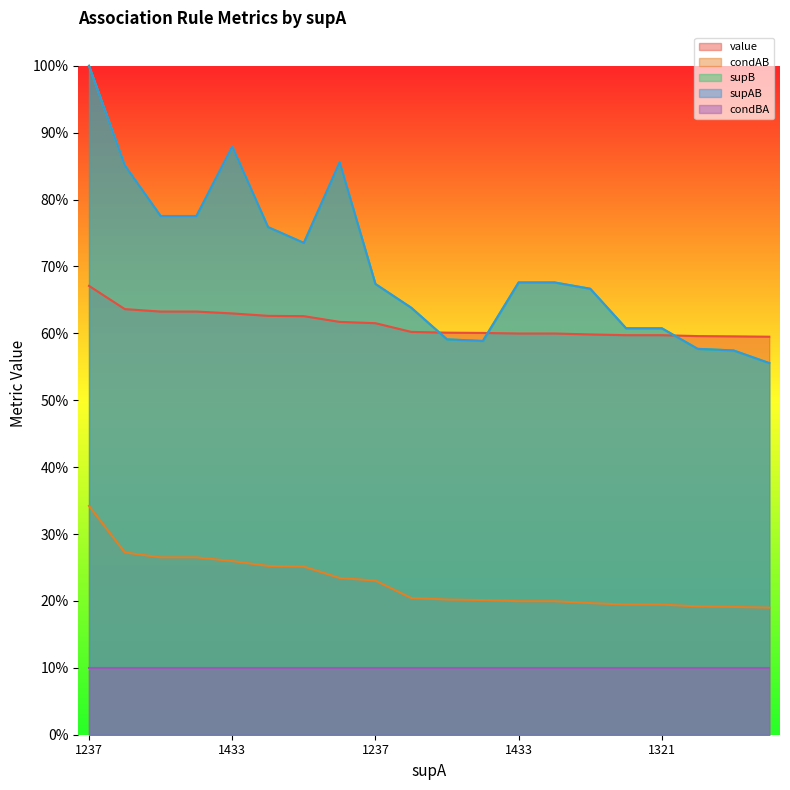

Between 5 and 19, which series saw the biggest shift?

supB